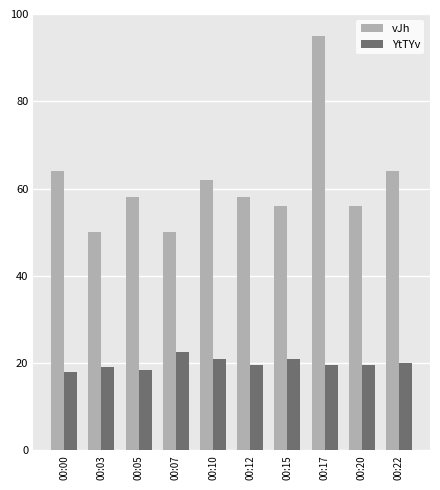

Reading right to left, what are all the values shown in this chart?

vJh: 00:22=64.0	00:20=56.0	00:17=95.0	00:15=56.0	00:12=58.0	00:10=62.0	00:07=50.0	00:05=58.0	00:03=50.0	00:00=64.0
YtTYv: 00:22=20.0	00:20=19.5	00:17=19.5	00:15=21.0	00:12=19.5	00:10=21.0	00:07=22.5	00:05=18.5	00:03=19.0	00:00=18.0